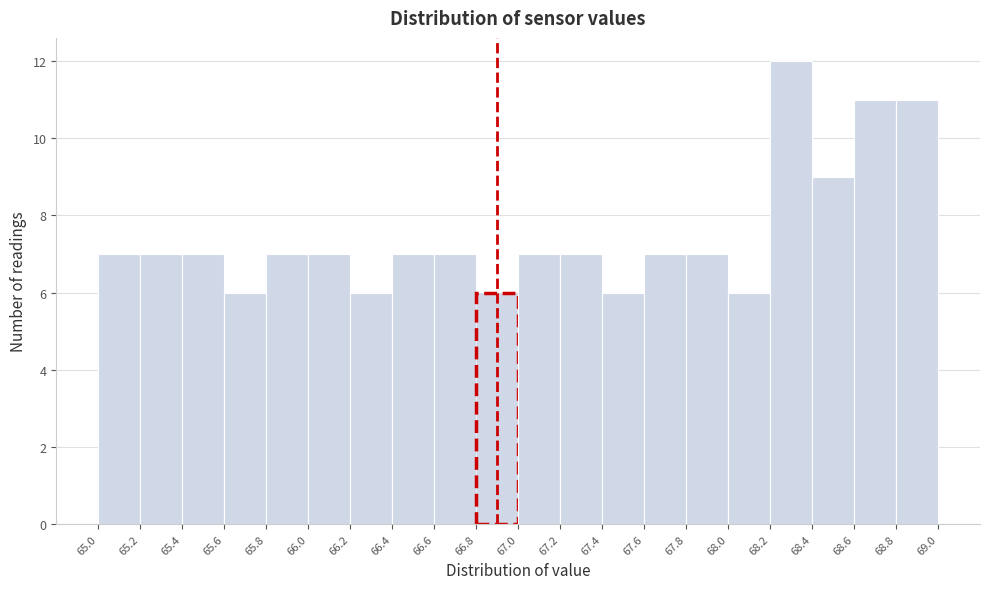

Reading left to right, transcribe this chart: for each bar, give the range it covers on the x-axis and its height. The values are not printed on the chart, so give them approximately, as read against the axis.

65.0 to 65.2: 7
65.2 to 65.4: 7
65.4 to 65.6: 7
65.6 to 65.8: 6
65.8 to 66.0: 7
66.0 to 66.2: 7
66.2 to 66.4: 6
66.4 to 66.6: 7
66.6 to 66.8: 7
66.8 to 67.0: 6
67.0 to 67.2: 7
67.2 to 67.4: 7
67.4 to 67.6: 6
67.6 to 67.8: 7
67.8 to 68.0: 7
68.0 to 68.2: 6
68.2 to 68.4: 12
68.4 to 68.6: 9
68.6 to 68.8: 11
68.8 to 69.0: 11